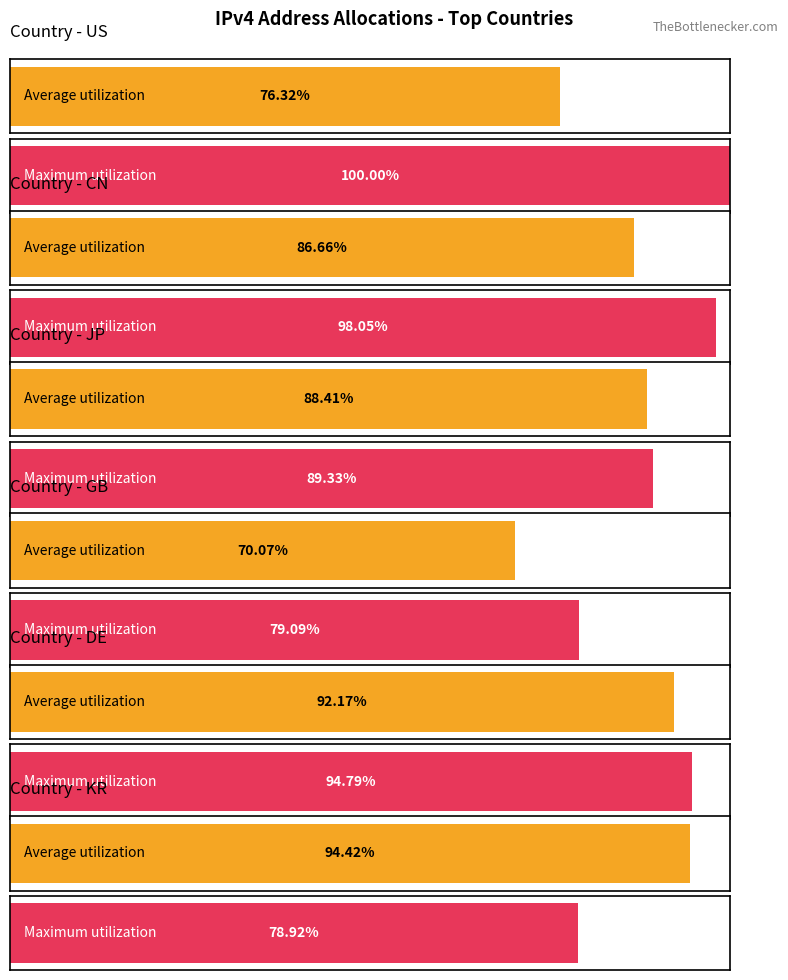

Where is Maximum utilization nearest to the value 89?

JP